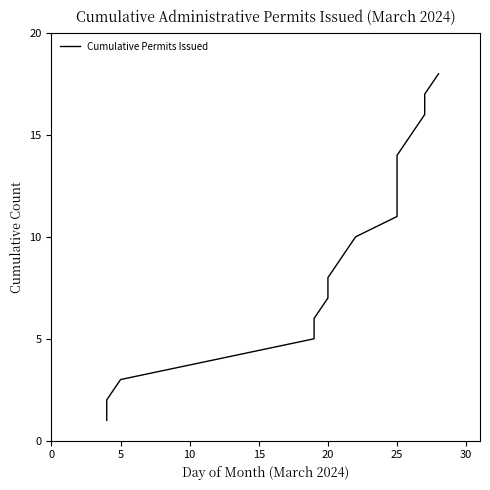

Does the chart display data point markers on the line(s)?

No